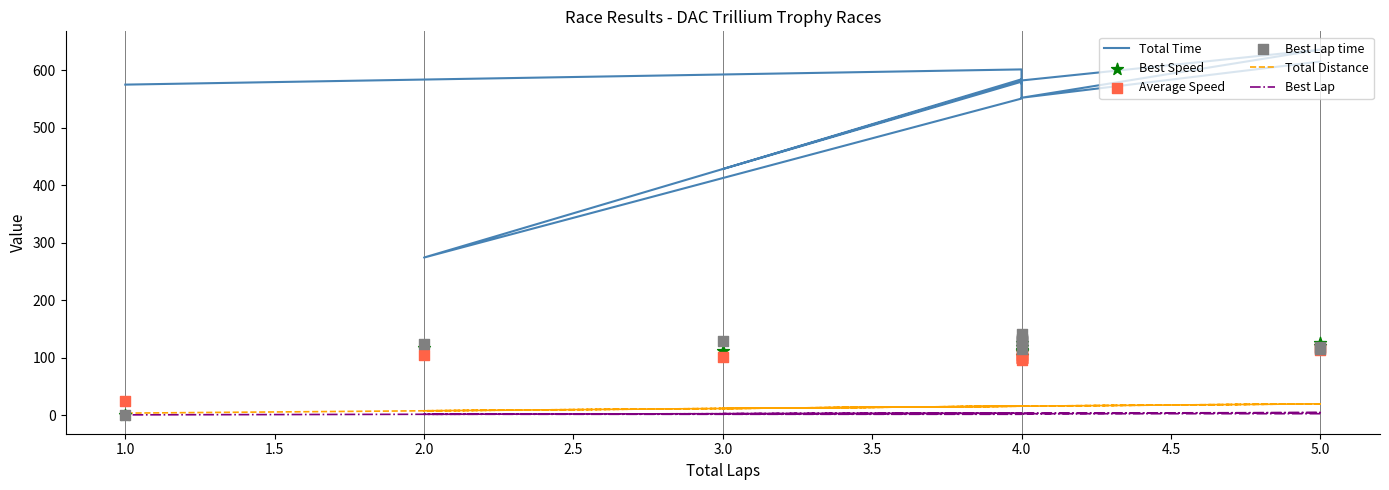

Which series contains the lowest Y value?

Best Speed